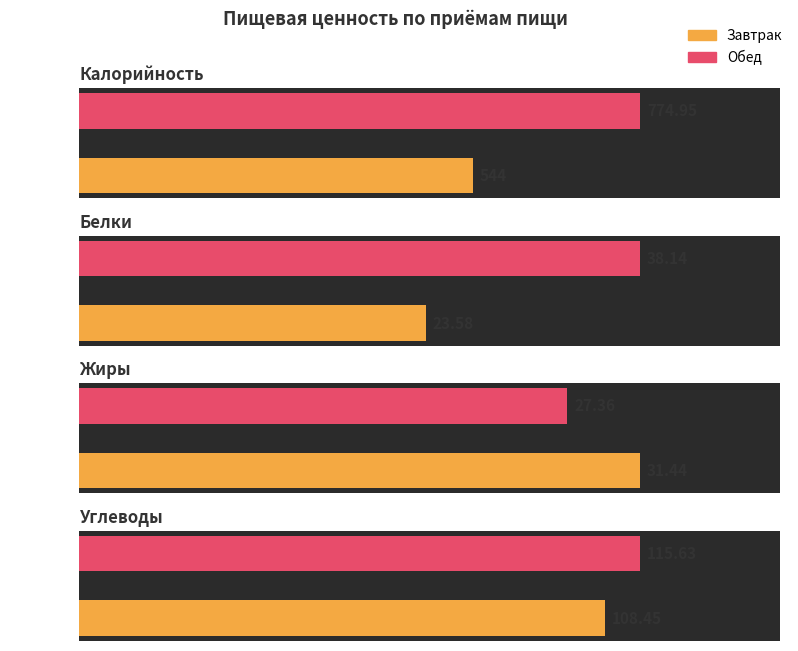

Are the bars grouped side by side (vs. stacked)?

Yes